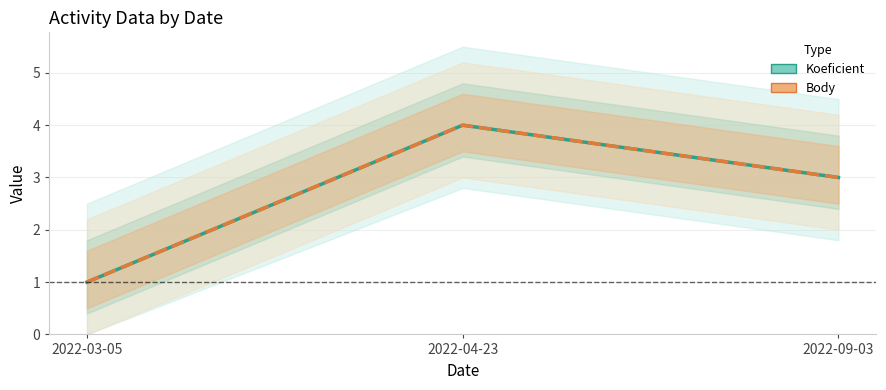

Reading left to right, what are all the values shown in this chart?

Koeficient: 2022-03-05=1	2022-04-23=4	2022-09-03=3
Body: 2022-03-05=1	2022-04-23=4	2022-09-03=3